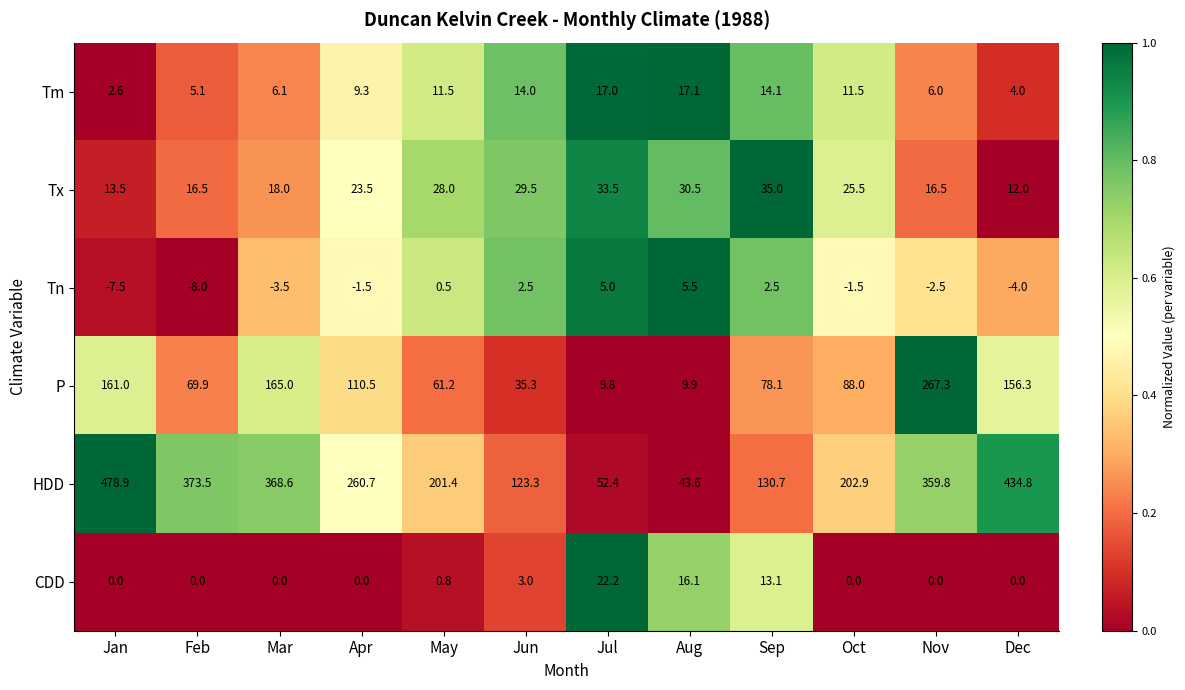

The value of P at Jul is 9.8. True or false?

True